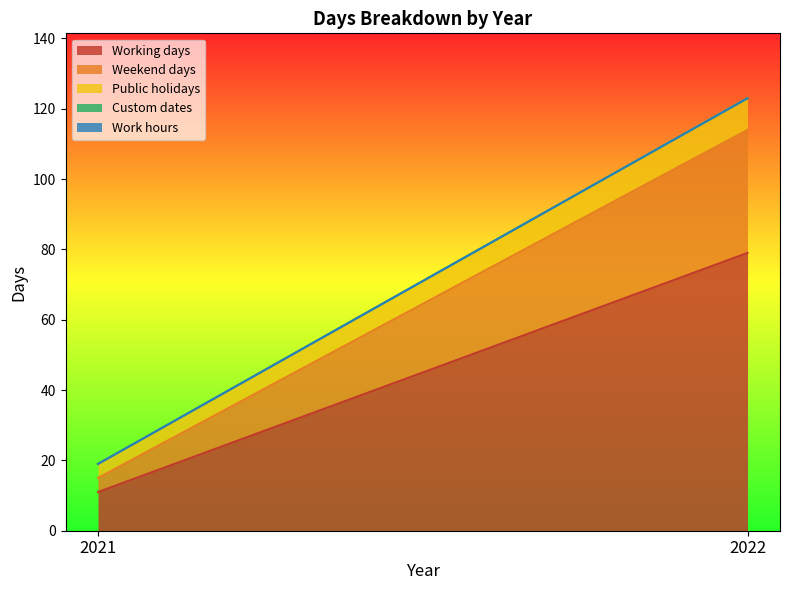

At which label does Work hours reach its minimum?

2021